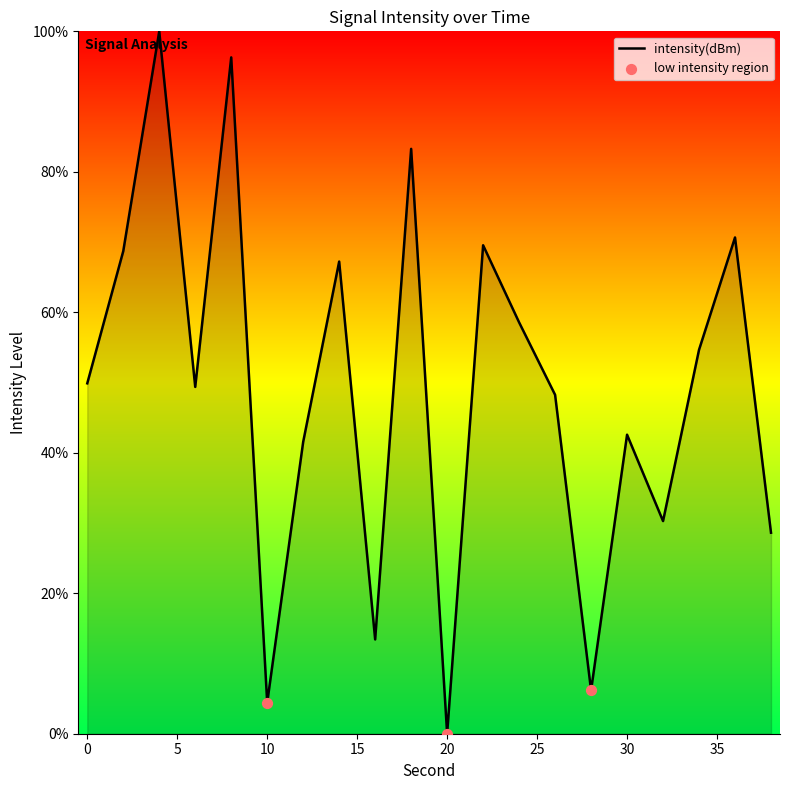

What is the difference between the maximum and minimum values?

100.0